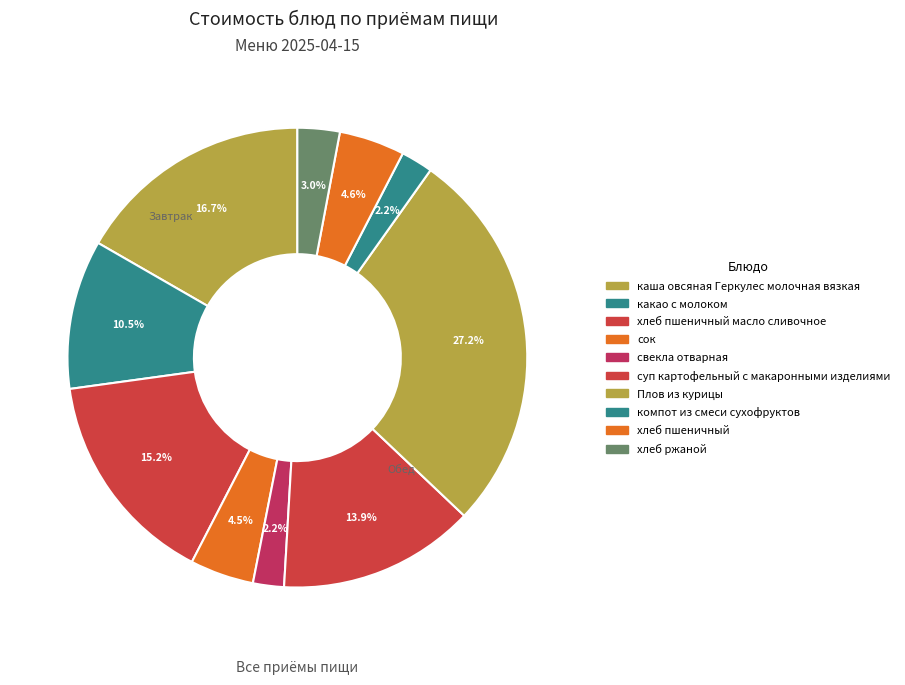

Count the number of slices in the pie.

10